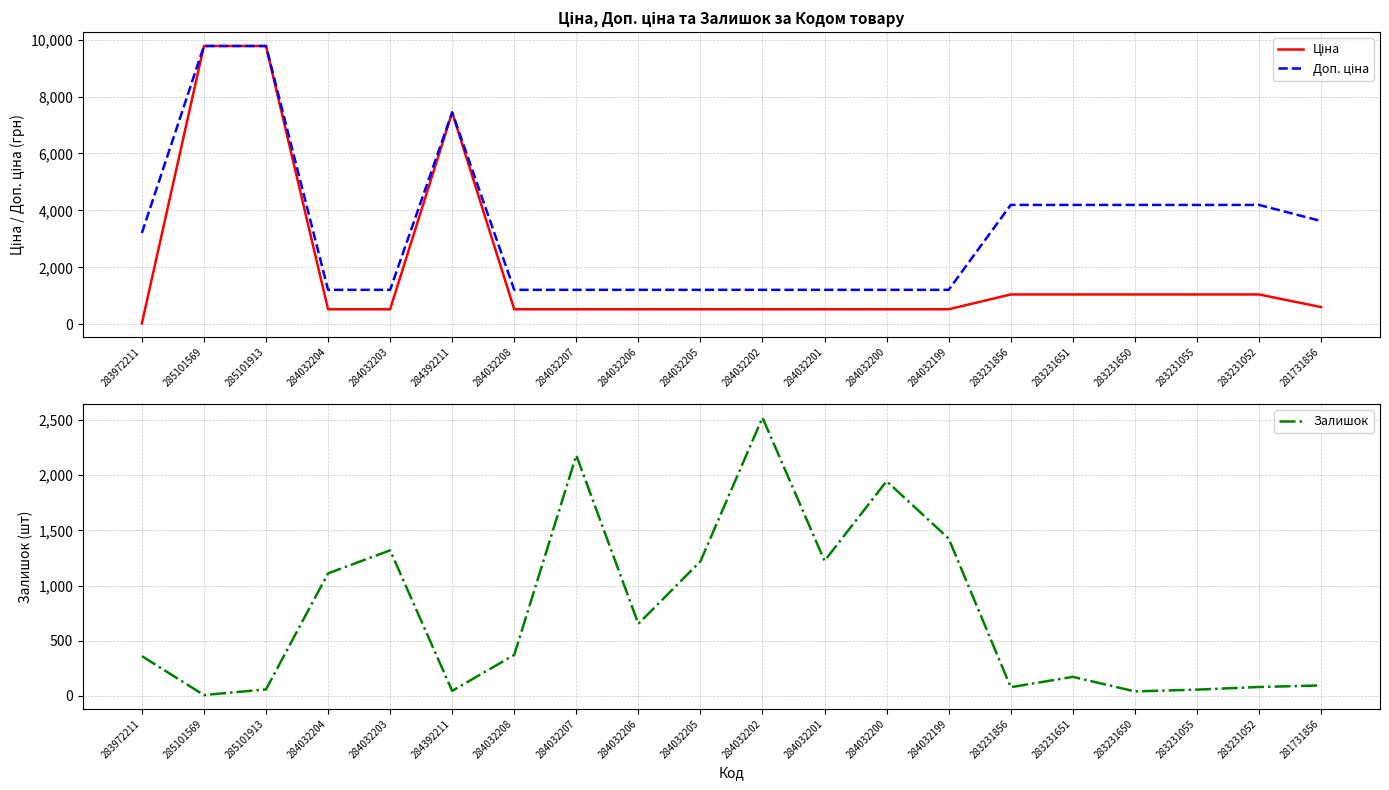

At which label does Залишок reach its minimum?

285101569